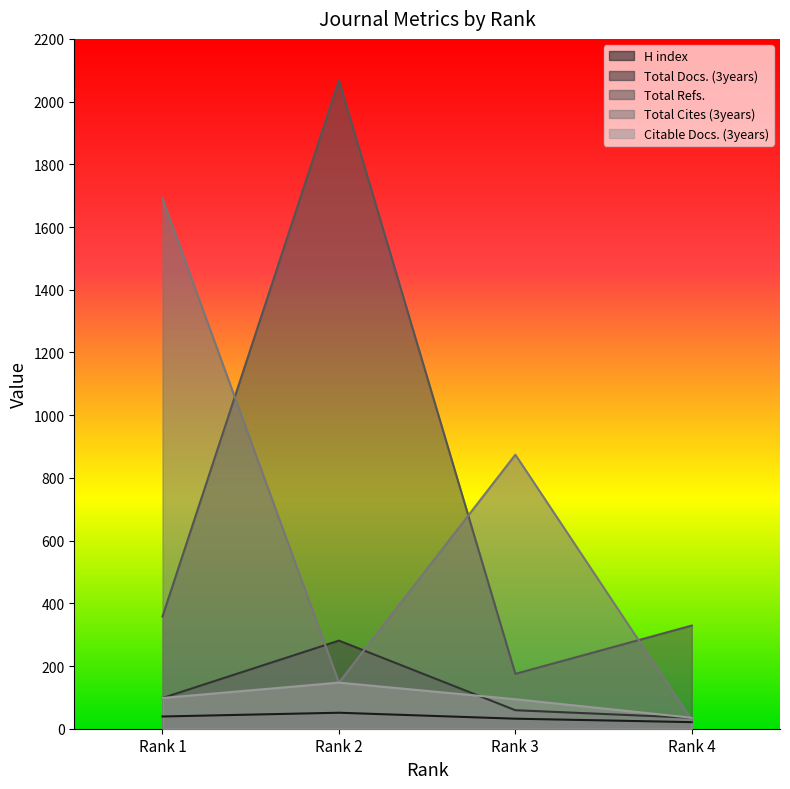

Where is Total Cites (3years) nearest to the value 858?

Rank 3